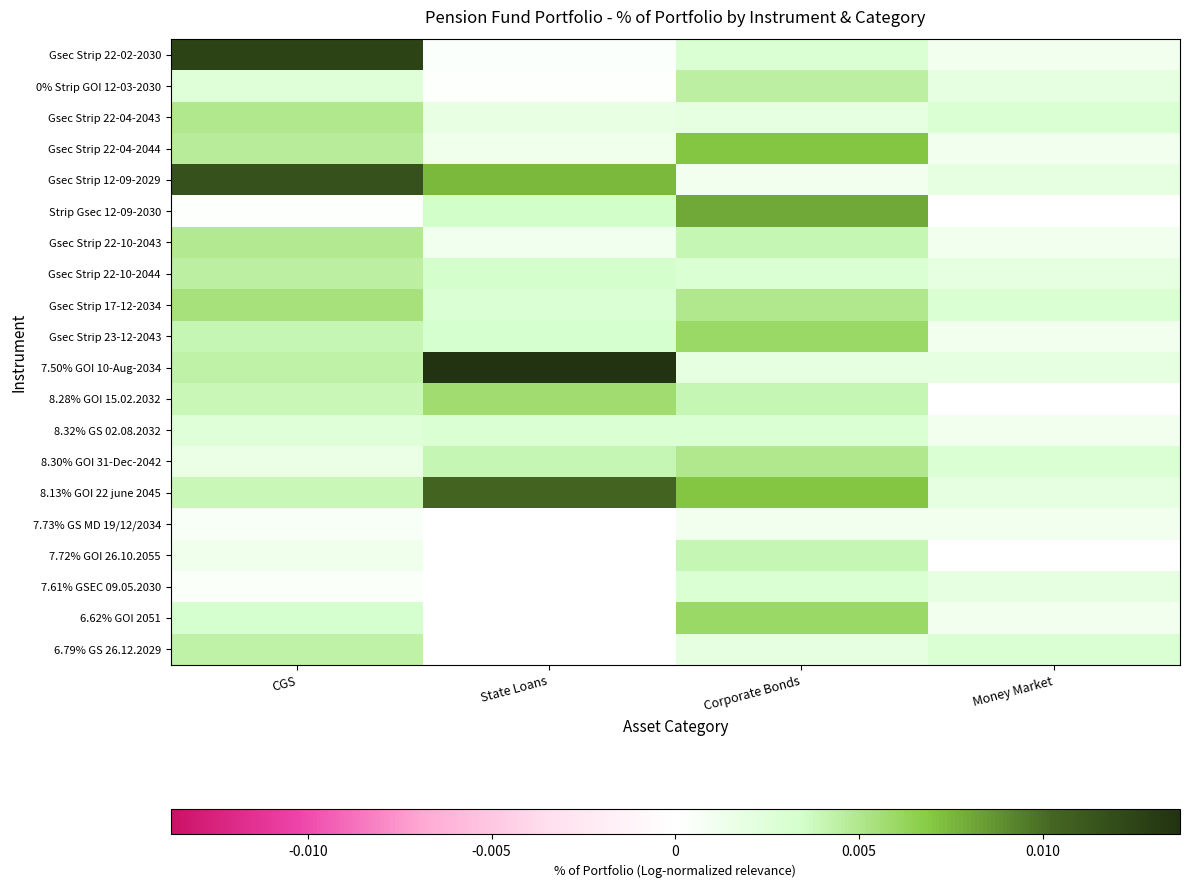

List the series in order of their peak value, highest first.

7.50% GOI 10-Aug-2034, Gsec Strip 22-02-2030, Gsec Strip 12-09-2029, 8.13% GOI 22 june 2045, Strip Gsec 12-09-2030, Gsec Strip 22-04-2044, Gsec Strip 23-12-2043, 6.62% GOI 2051, 8.28% GOI 15.02.2032, Gsec Strip 17-12-2034, Gsec Strip 22-04-2043, 8.30% GOI 31-Dec-2042, Gsec Strip 22-10-2043, 0% Strip GOI 12-03-2030, Gsec Strip 22-10-2044, 6.79% GS 26.12.2029, 7.72% GOI 26.10.2055, 8.32% GS 02.08.2032, 7.61% GSEC 09.05.2030, 7.73% GS MD 19/12/2034